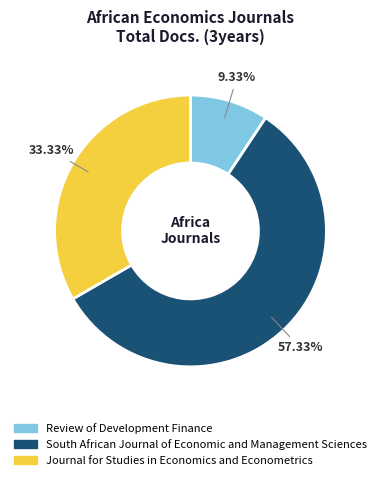

What is the ratio of the value at Journal for Studies in Economics and Econometrics to the value at Review of Development Finance?

3.6